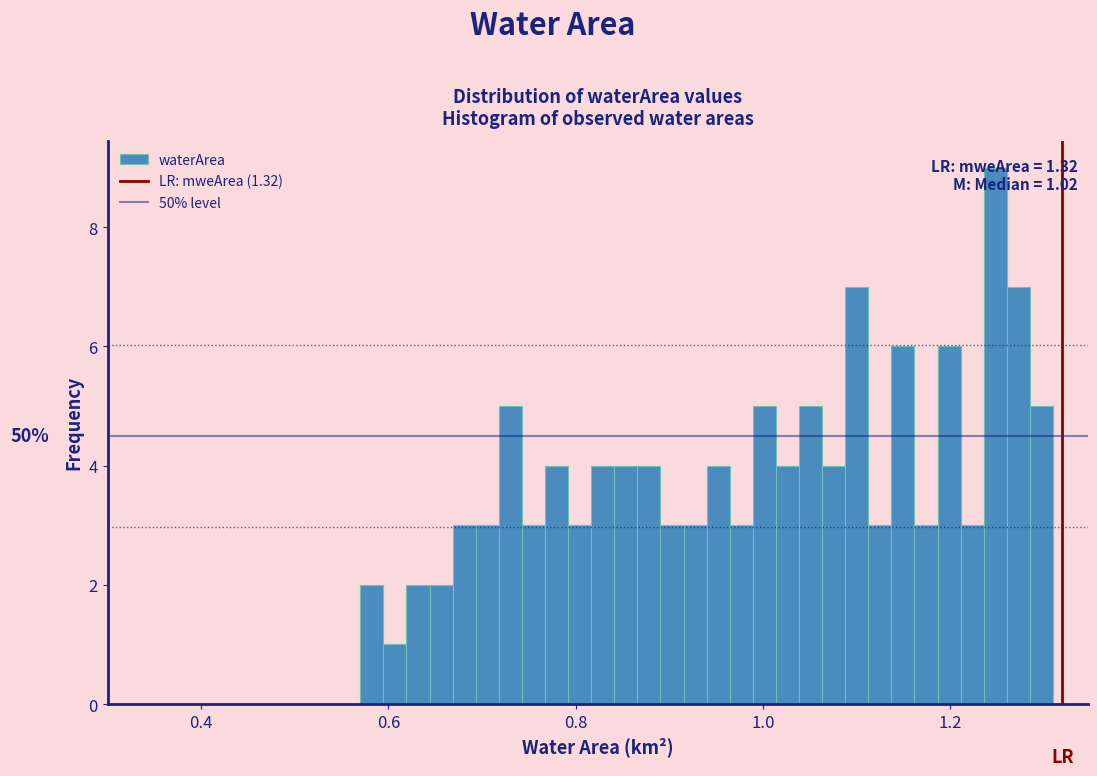

Read against the x-axis, roughly where is the centre of the tallest bar?

1.24